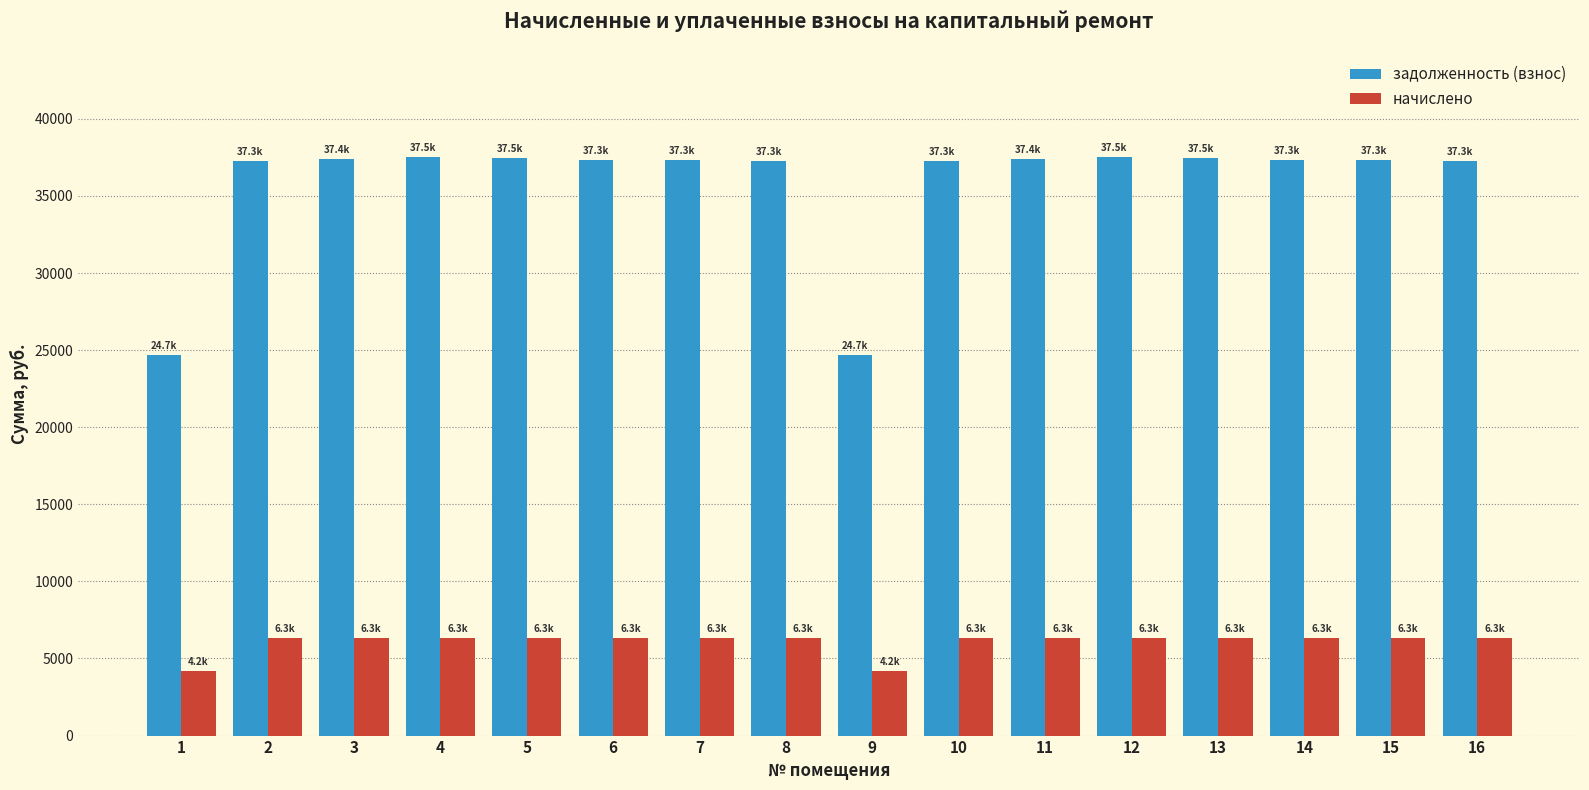

Is it true that начислено equals 2415.0 at 8?

False